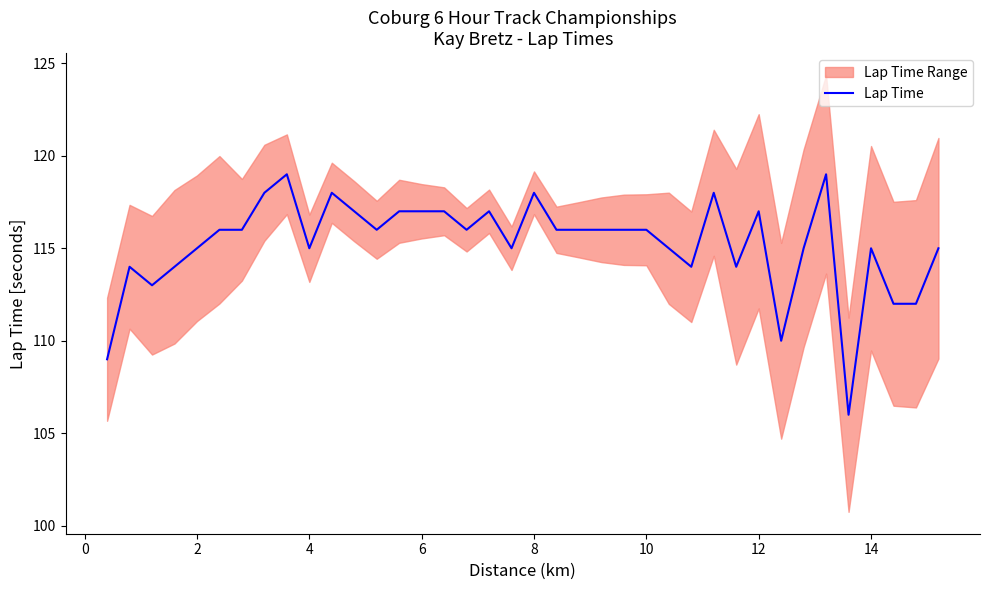

The Lap Time series shows 54 at 14. True or false?

False